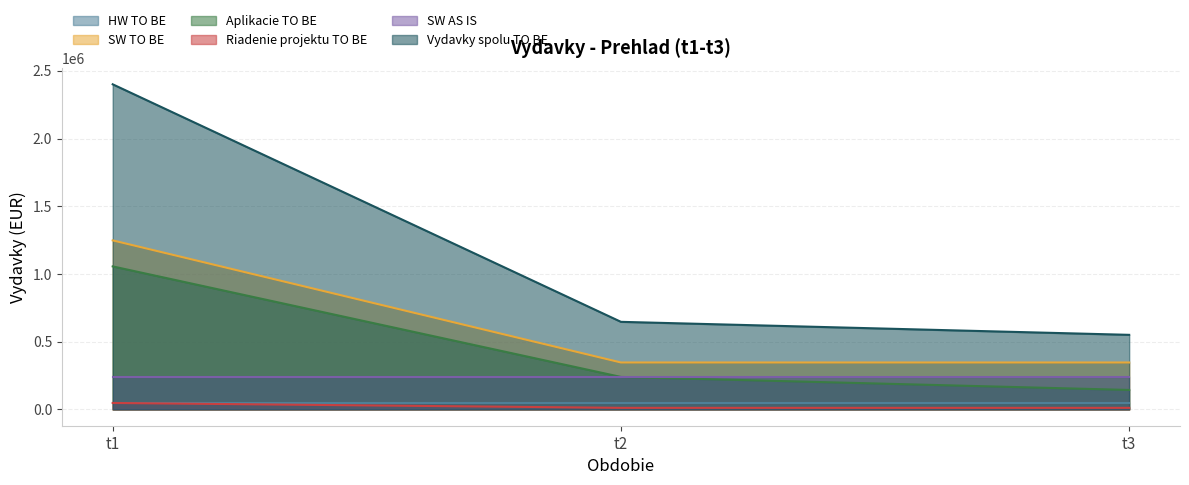

Count the number of data series in this chart.

6